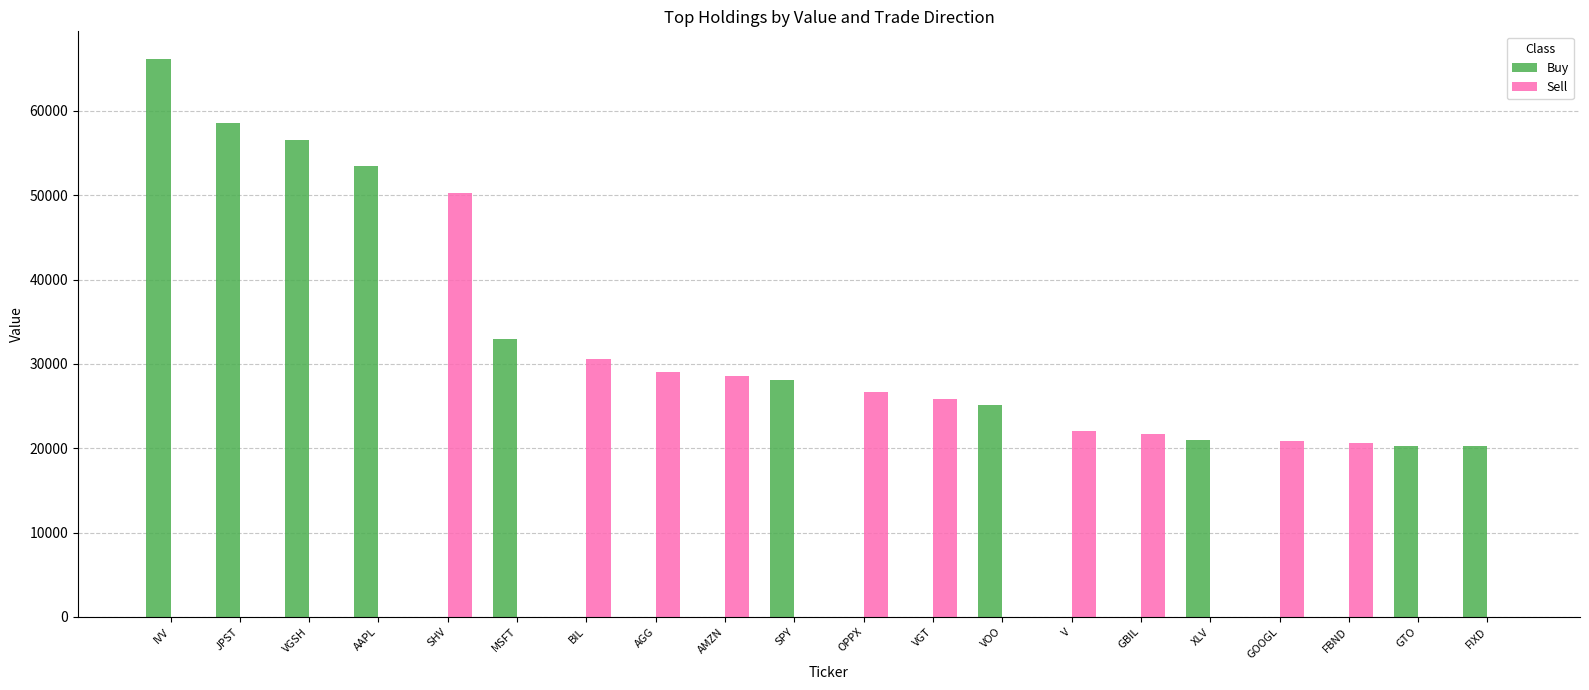

What is the sum of all Buy values?

382434